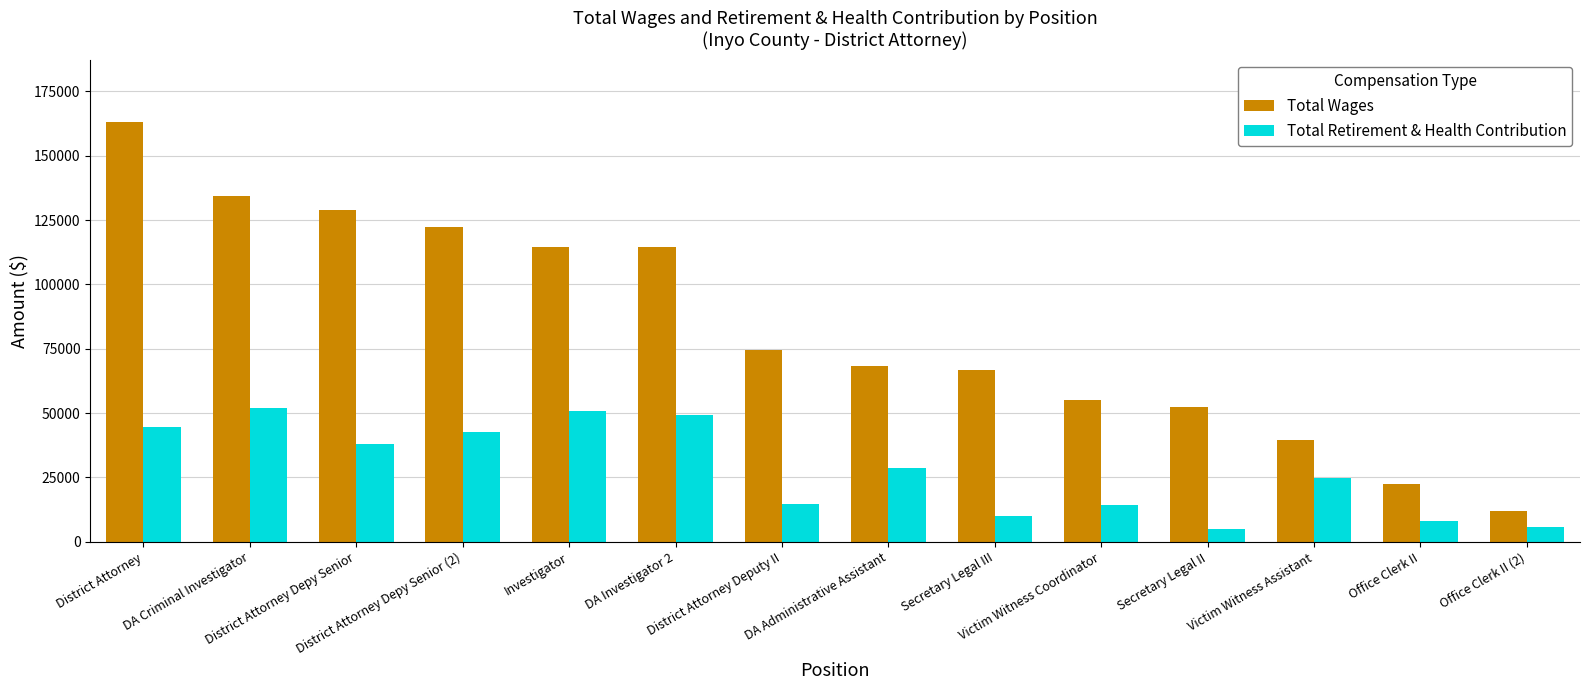

The Total Retirement & Health Contribution series shows 5951 at Office Clerk II (2). True or false?

True